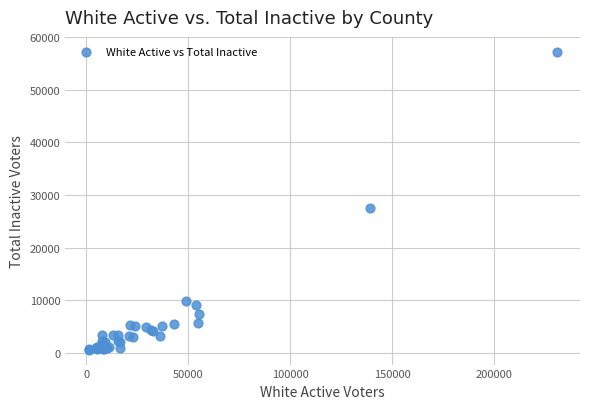

What Y value in the scatter plot is closest to 28934?

27511